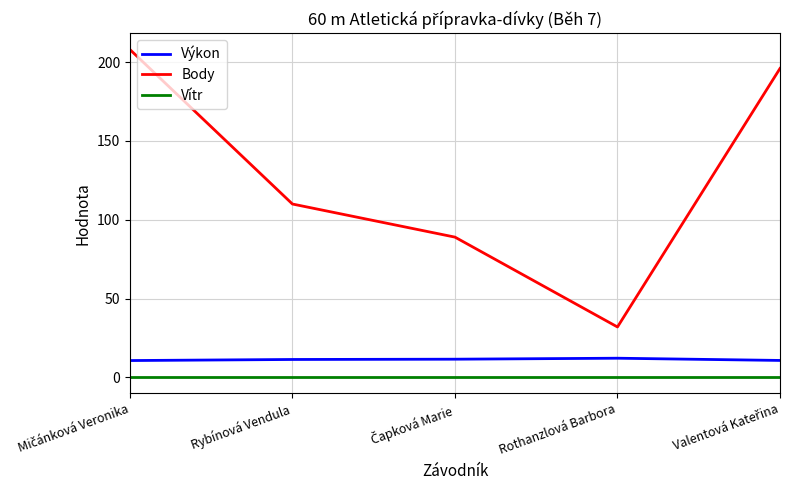

What is the difference between the maximum and minimum values in the Body series?

176.0